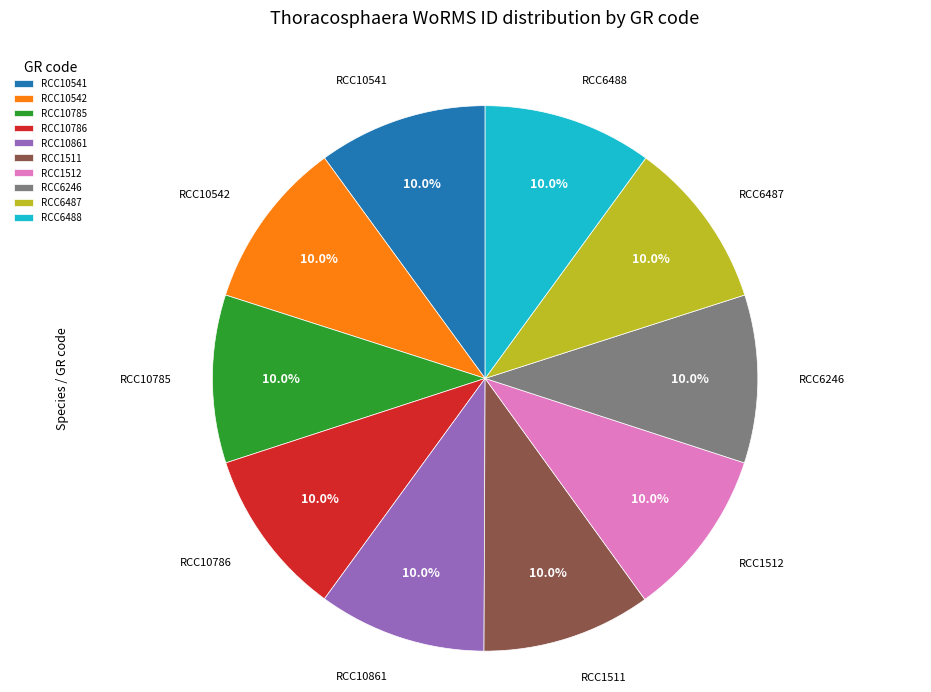

Combined, do RCC6488 and RCC10861 account for over 50%?

No